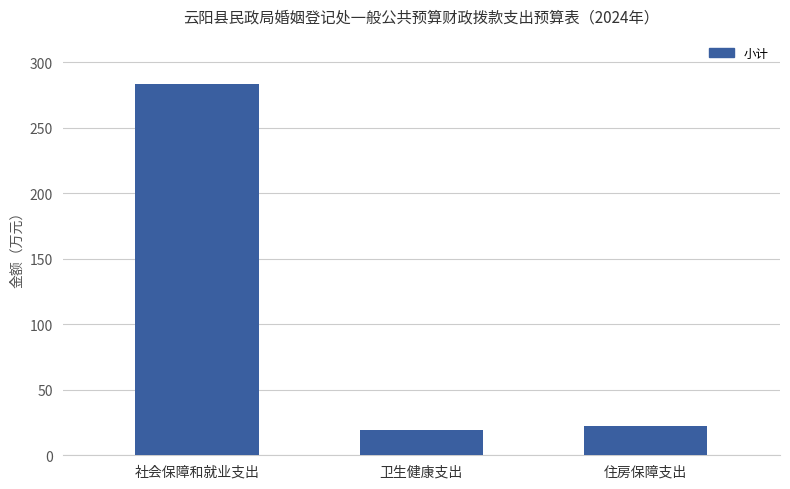

True or false: the data shows 19.4 at 卫生健康支出.

True